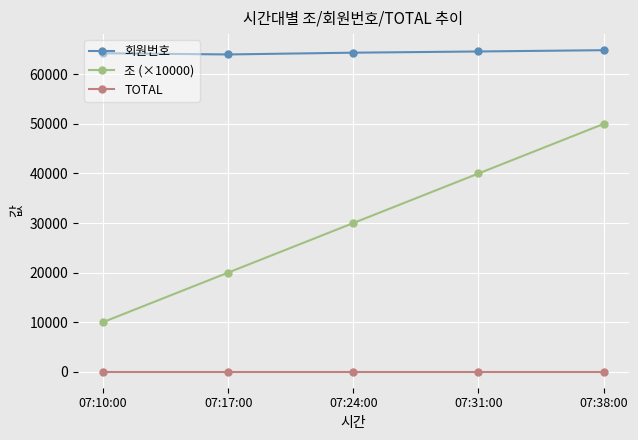

True or false: 조 (×10000) and TOTAL cross at least once.

False